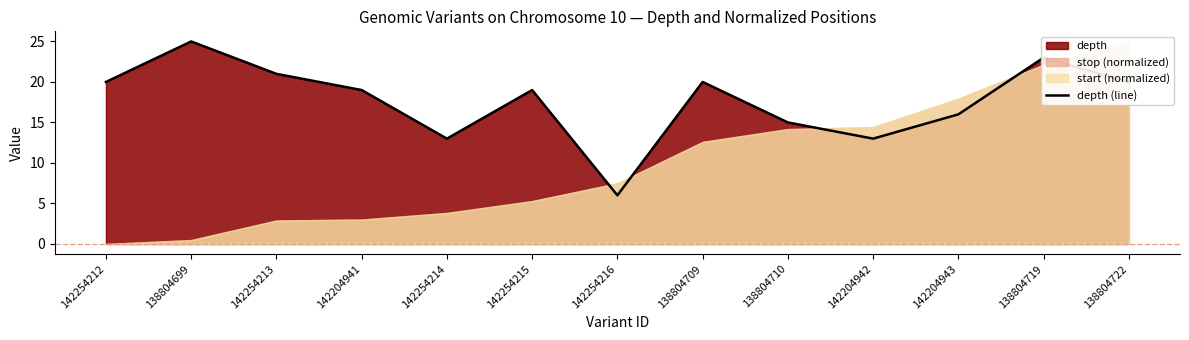

Reading left to right, extract all data points from this chart.

142254212=20	138804699=25	142254213=21	142204941=19	142254214=13	142254215=19	142254216=6	138804709=20	138804710=15	142204942=13	142204943=16	138804719=23	138804722=20